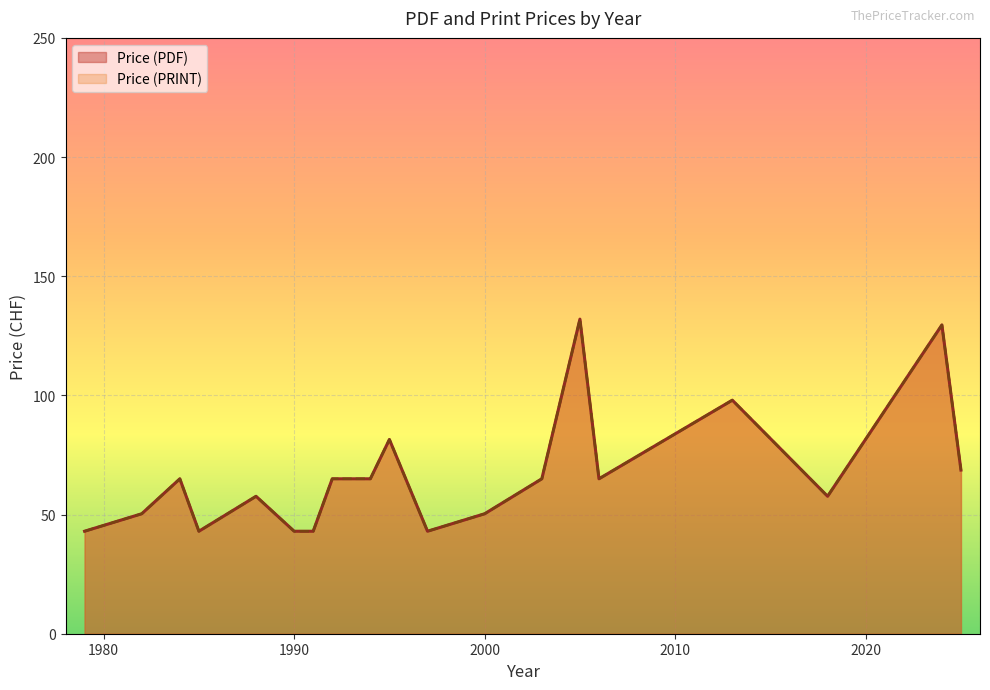

Is it true that Price (PDF) equals 95 at 2000?

False